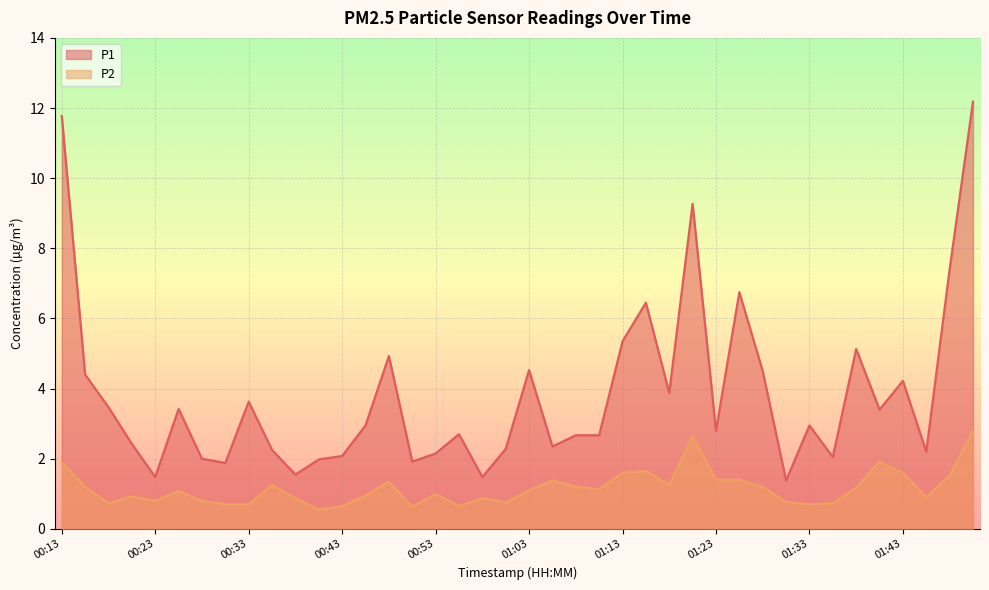

What is the sum of all P1 values?

152.9